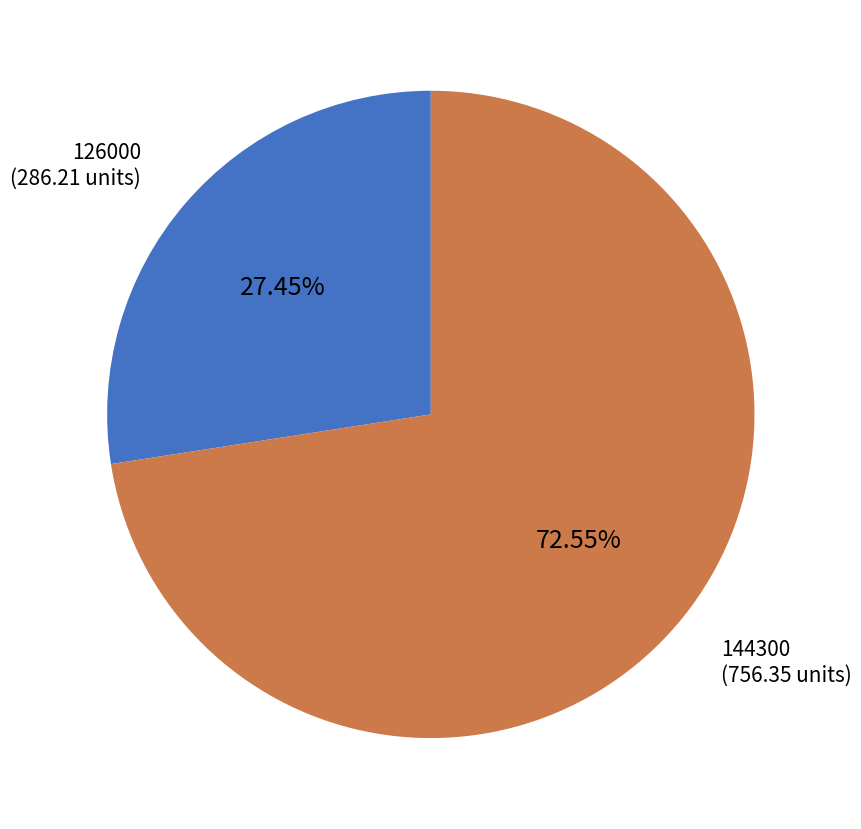

What is the smallest slice in the pie chart?

126000